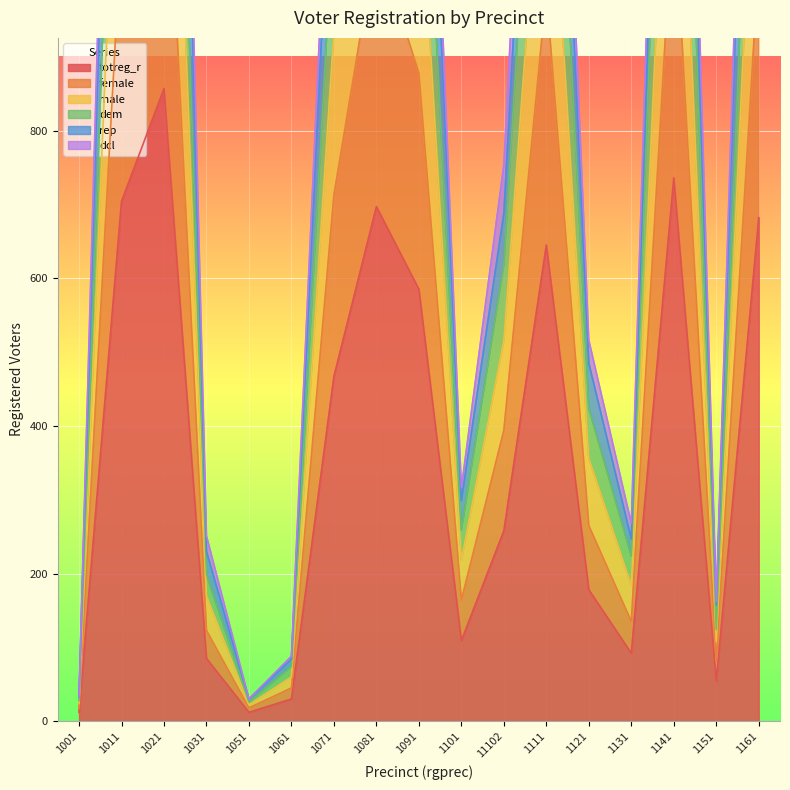

Rank the categories by totreg_r value from highest to lowest.

1021, 1141, 1011, 1081, 1161, 1111, 1091, 1071, 11102, 1121, 1101, 1131, 1031, 1151, 1061, 1001, 1051